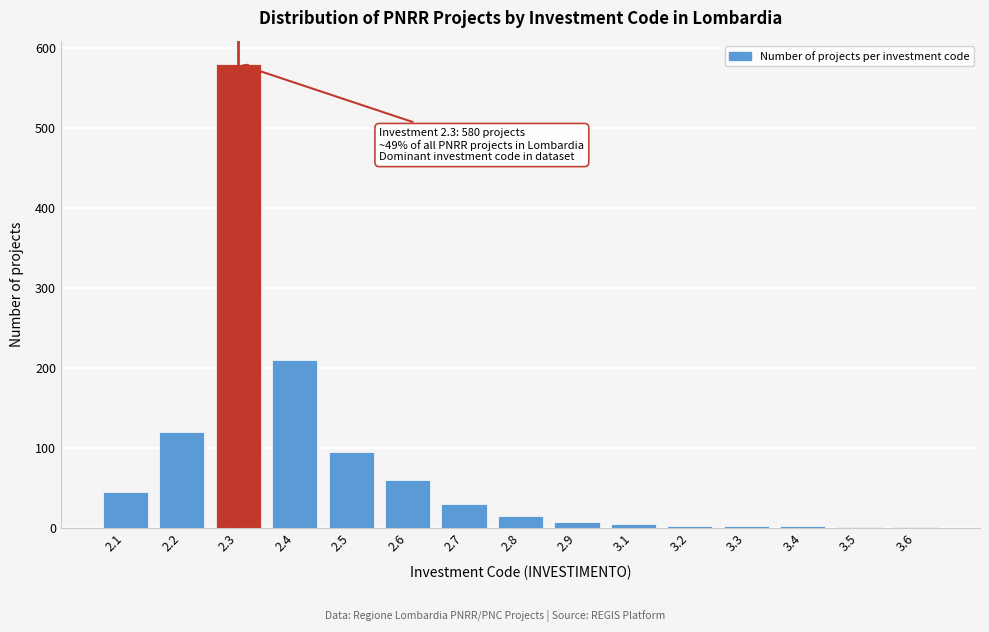

What is the sum of all values?

1177